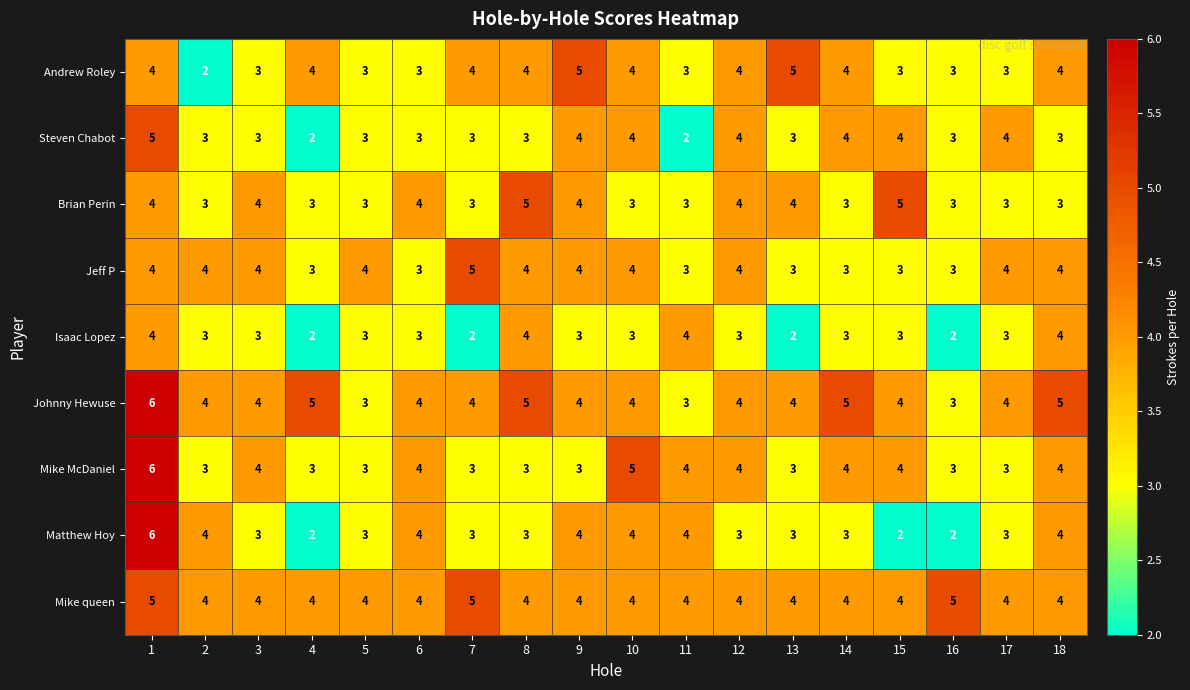

True or false: Johnny Hewuse has a value of 4 at 10.

True